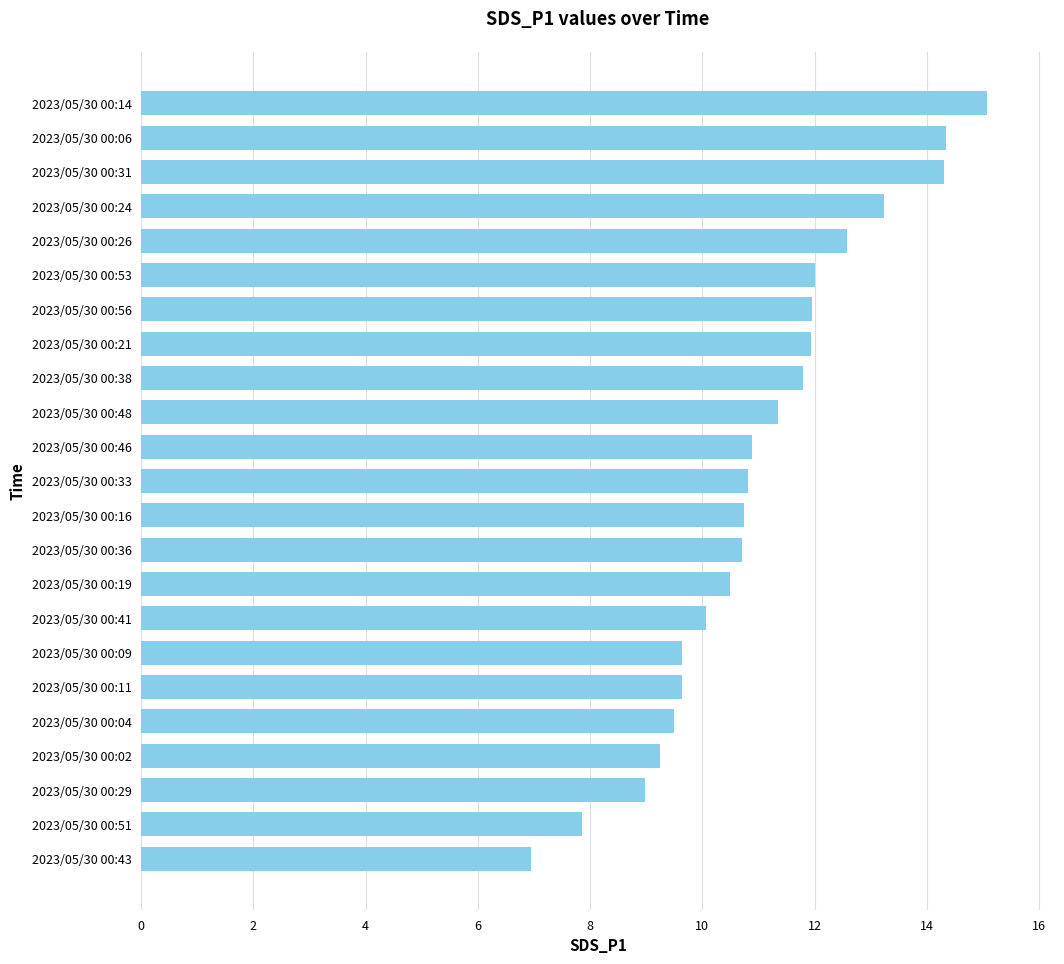

Approximately how many times larger is the value at 2023/05/30 00:48 compared to 2023/05/30 00:26?

0.9